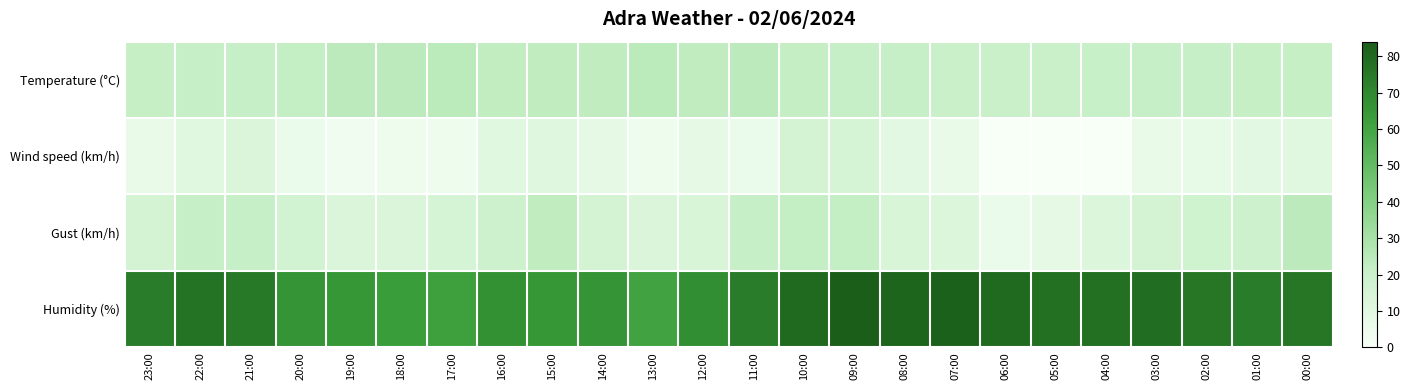

Reading left to right, list all the values displayed in this chart.

Temperature (°C): 23:00=21.5	22:00=21.2	21:00=21.3	20:00=22.2	19:00=24.0	18:00=24.1	17:00=24.3	16:00=22.9	15:00=23.1	14:00=23.0	13:00=24.5	12:00=23.2	11:00=24.0	10:00=21.7	09:00=21.3	08:00=21.0	07:00=20.5	06:00=20.2	05:00=20.5	04:00=20.8	03:00=21.0	02:00=21.1	01:00=21.4	00:00=21.4
Wind speed (km/h): 23:00=6.0	22:00=10.0	21:00=13.0	20:00=5.0	19:00=3.0	18:00=4.0	17:00=4.0	16:00=10.0	15:00=11.0	14:00=8.0	13:00=4.0	12:00=8.0	11:00=5.0	10:00=16.0	09:00=15.0	08:00=9.0	07:00=6.0	06:00=0.0	05:00=0.0	04:00=0.0	03:00=6.0	02:00=7.0	01:00=9.0	00:00=10.0
Gust (km/h): 23:00=16.0	22:00=21.0	21:00=21.0	20:00=17.0	19:00=13.0	18:00=13.0	17:00=15.0	16:00=19.0	15:00=23.0	14:00=16.0	13:00=13.0	12:00=14.0	11:00=21.0	10:00=22.0	09:00=22.0	08:00=14.0	07:00=12.0	06:00=5.0	05:00=8.0	04:00=12.0	03:00=16.0	02:00=18.0	01:00=19.0	00:00=24.0
Humidity (%): 23:00=74.0	22:00=77.0	21:00=75.0	20:00=66.0	19:00=65.0	18:00=63.0	17:00=62.0	16:00=67.0	15:00=65.0	14:00=66.0	13:00=61.0	12:00=68.0	11:00=74.0	10:00=80.0	09:00=84.0	08:00=82.0	07:00=83.0	06:00=80.0	05:00=78.0	04:00=78.0	03:00=79.0	02:00=76.0	01:00=74.0	00:00=76.0